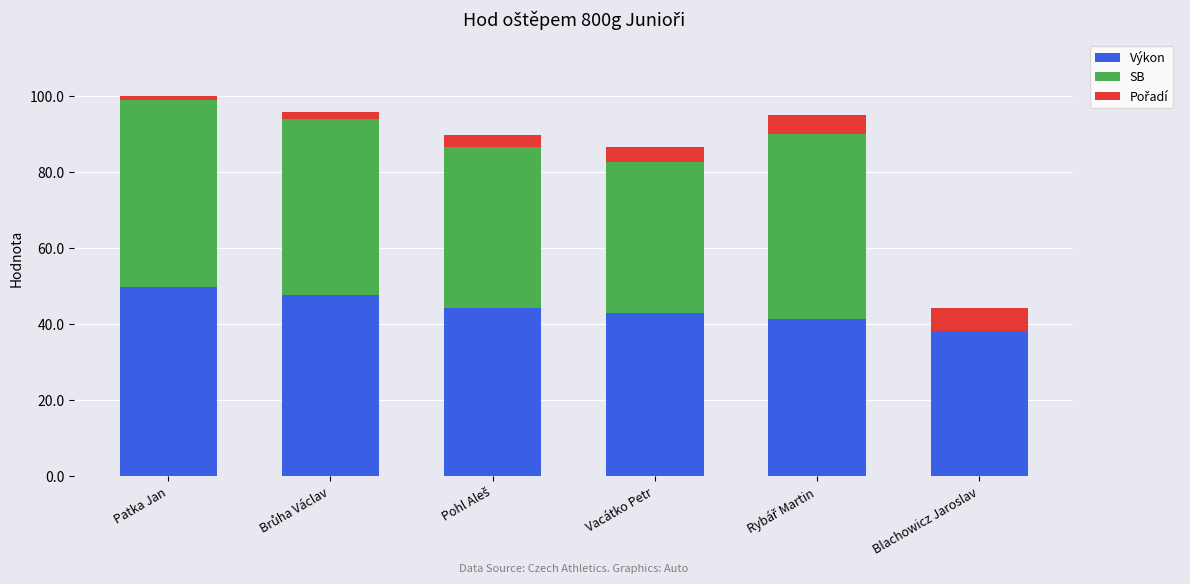

What is the total value across all series at Blachowicz Jaroslav?

44.2